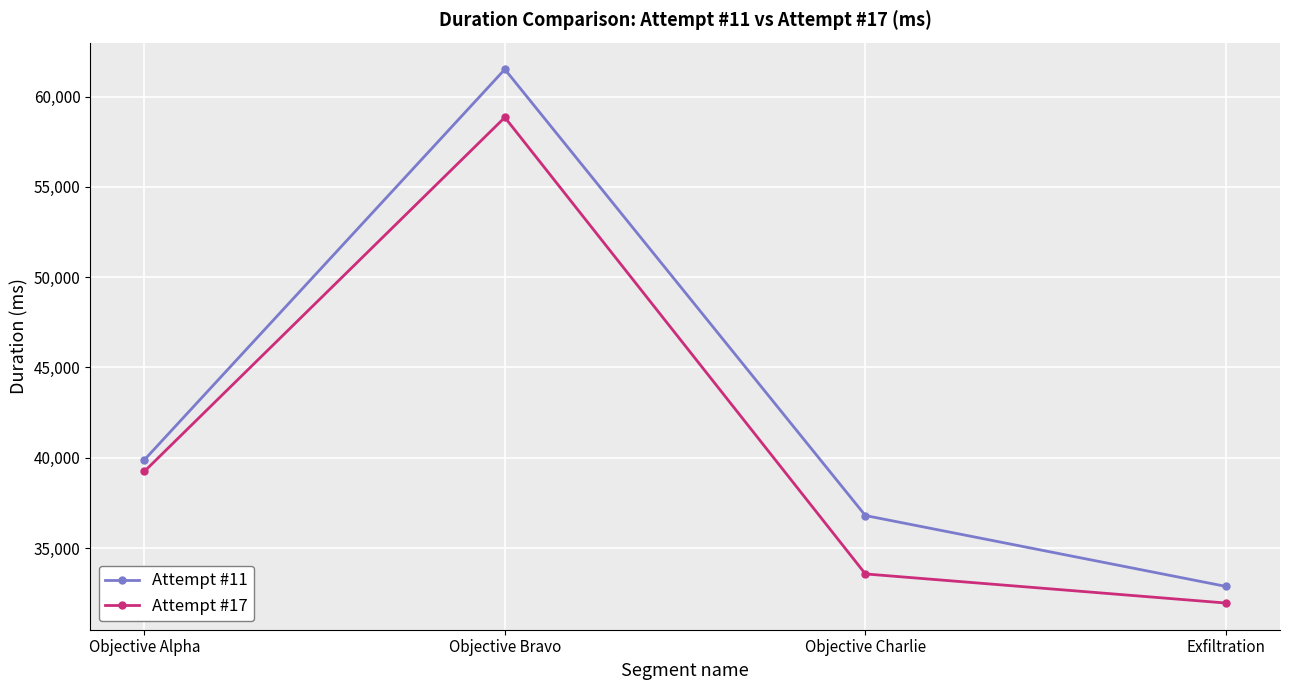

What is the label of the 3rd point from the right?

Objective Bravo